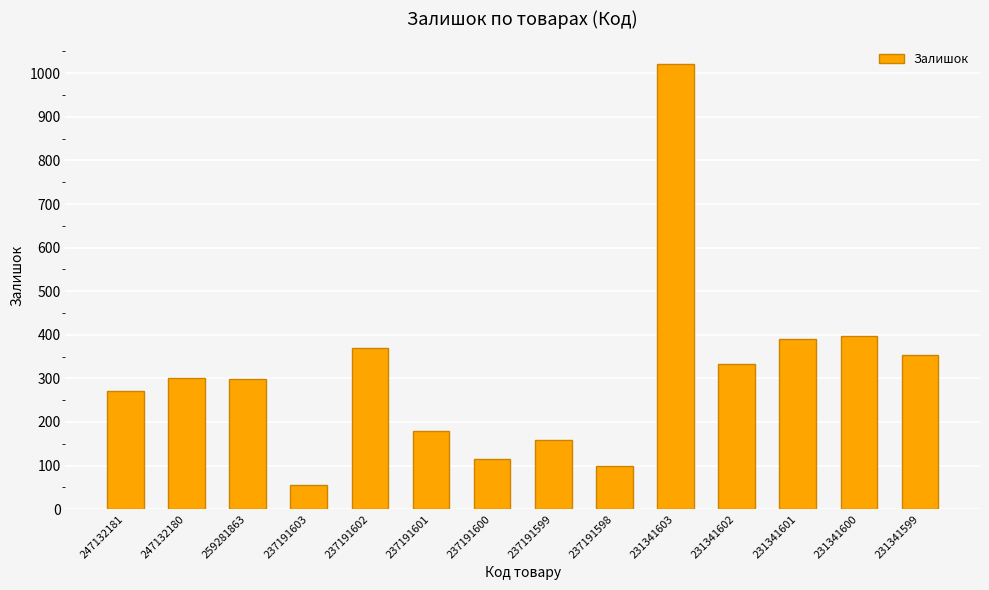

What value does the data have at 231341603?

1022